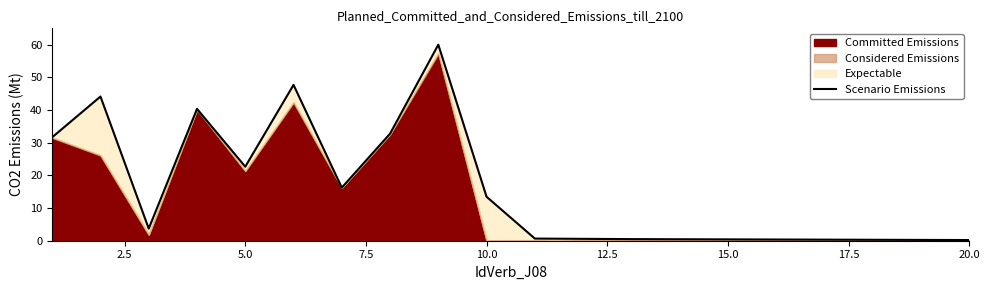

What is the difference between the second highest and second lowest values?

47.4